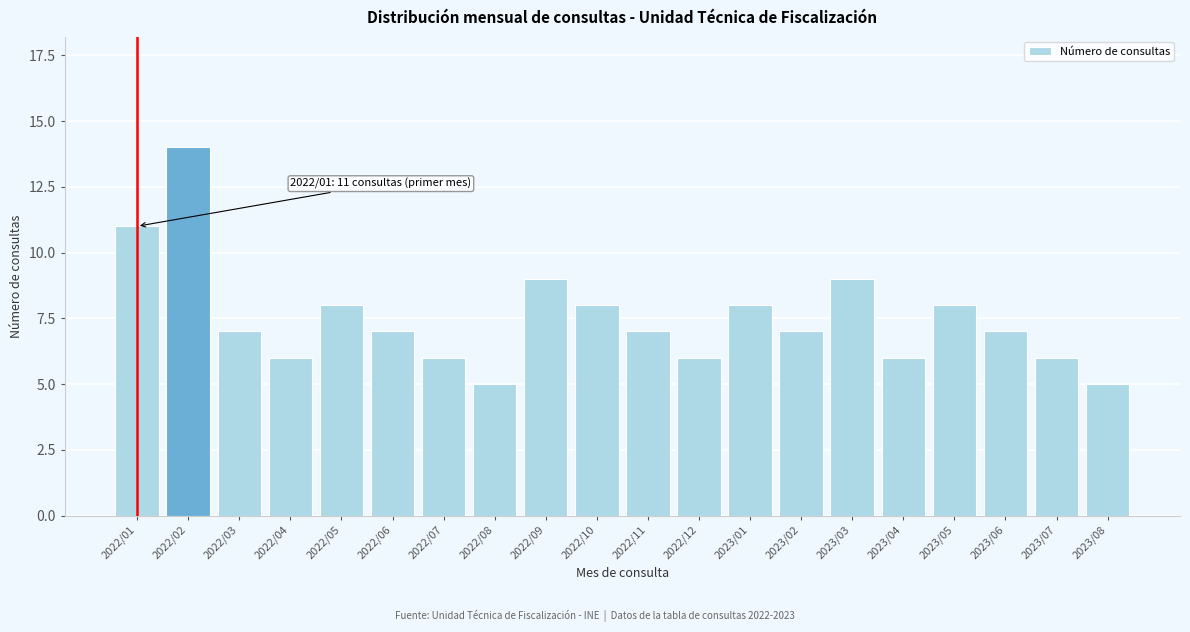

Reading left to right, extract all data points from this chart.

11	14	7	6	8	7	6	5	9	8	7	6	8	7	9	6	8	7	6	5